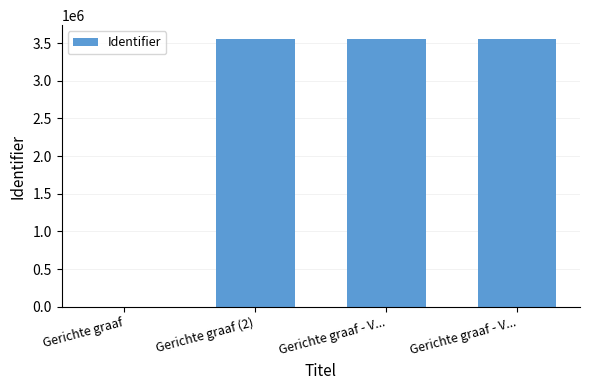

What is the ratio of the value at Gerichte graaf (2) to the value at Gerichte graaf - V...?

1.0